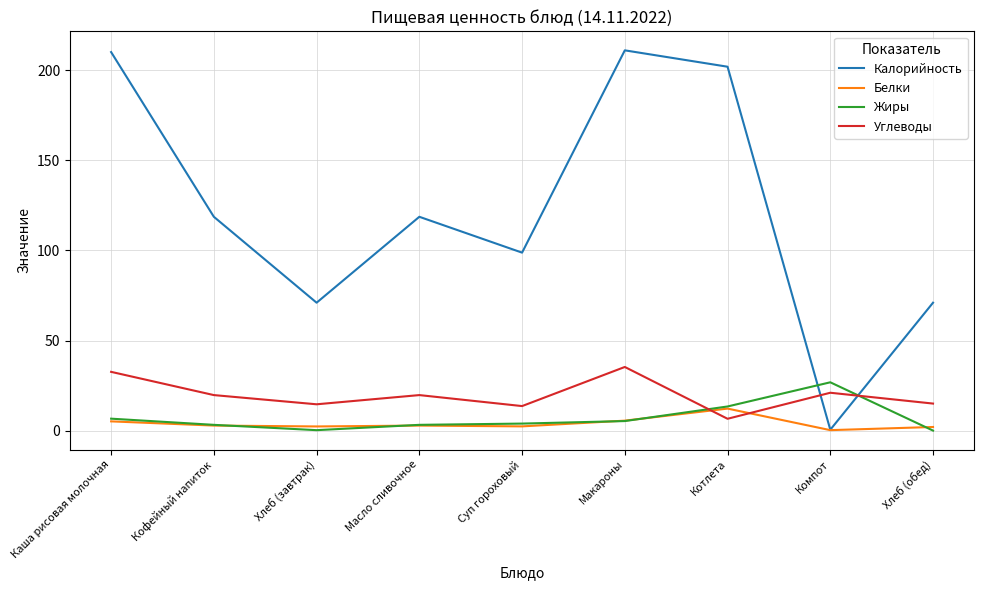

At which label does Жиры first exceed 3?

Каша рисовая молочная